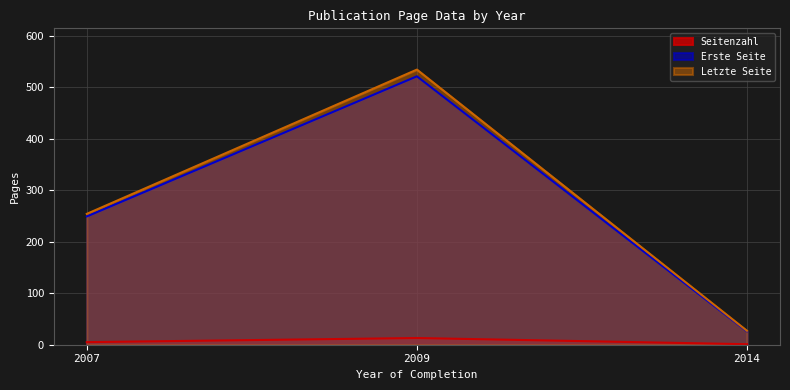

What is the difference between the highest and lowest values at 2009?

521